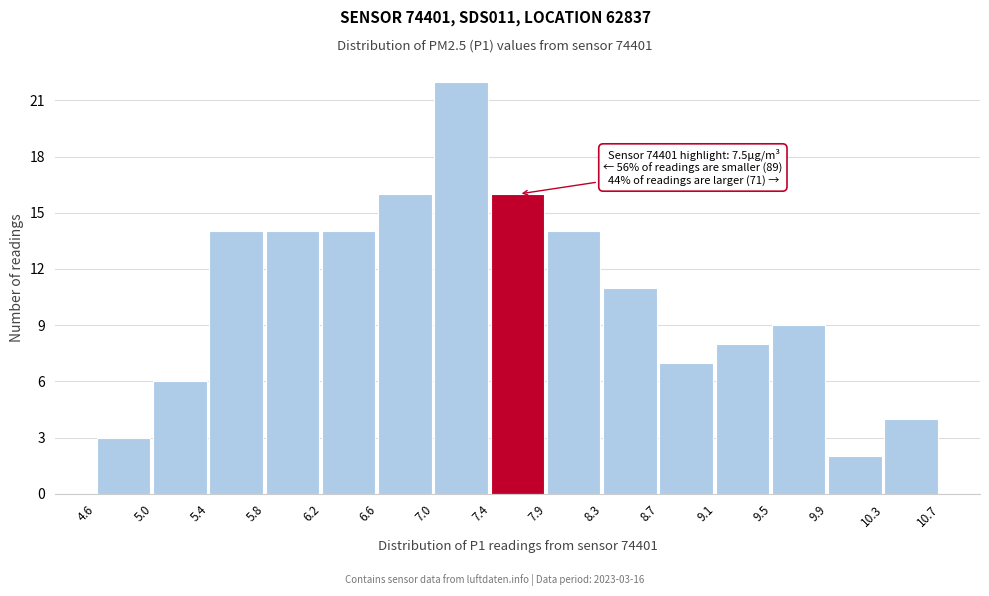

Over which range of the x-axis is the bar tallest?

7.0 to 7.4